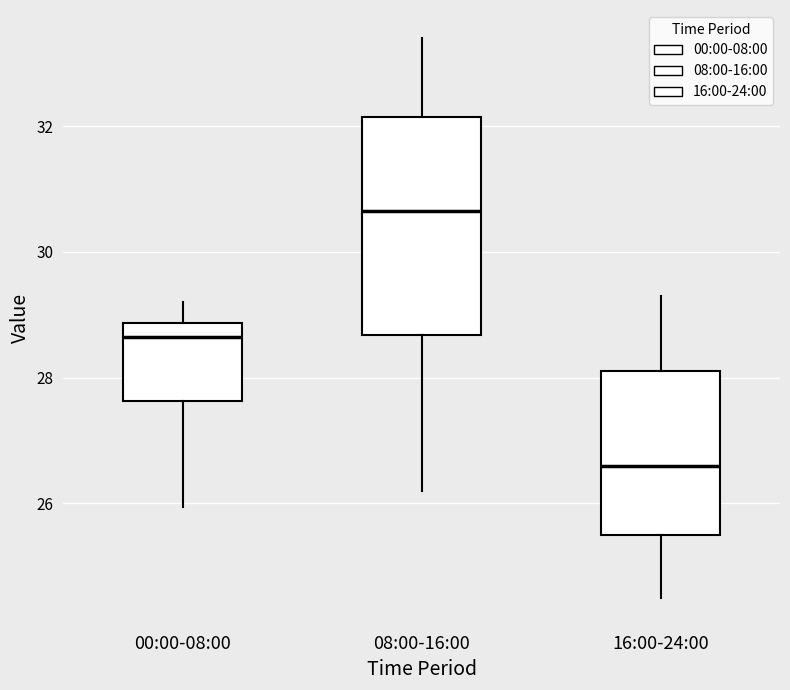

Reading left to right, read every box against the y-axis: the position of its median line, the range the box covers, and the ends of its whiskers. The values are not printed on the chart, so give them approximately, as read against the axis.

00:00-08:00: median 28.6, box 27.6 to 28.8, whiskers 26.0 to 29.2
08:00-16:00: median 30.6, box 28.6 to 32.2, whiskers 26.2 to 33.4
16:00-24:00: median 26.6, box 25.6 to 28.2, whiskers 24.6 to 29.4